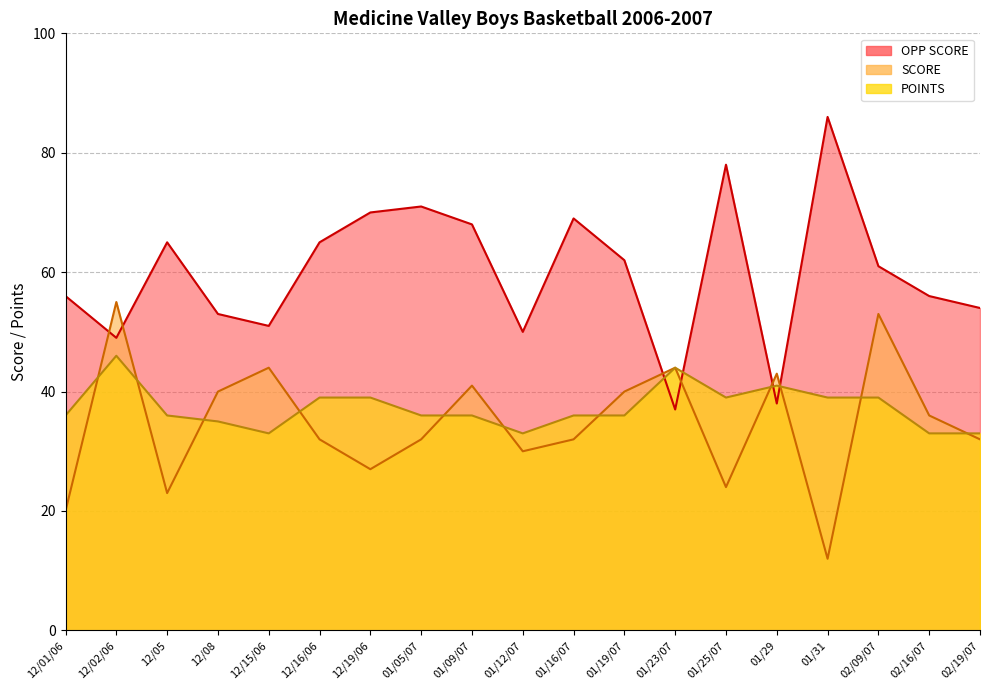

What is the minimum value shown in the chart?

12